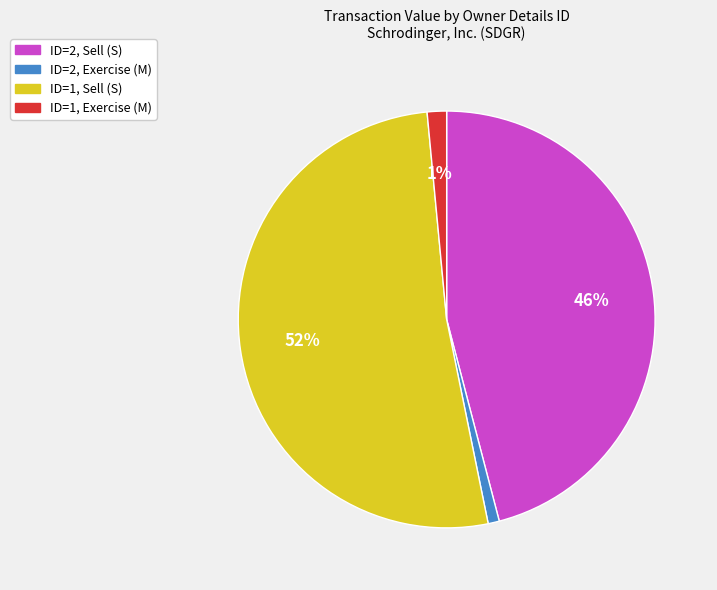

To the nearest percent, what is the average slice percentage?

25%